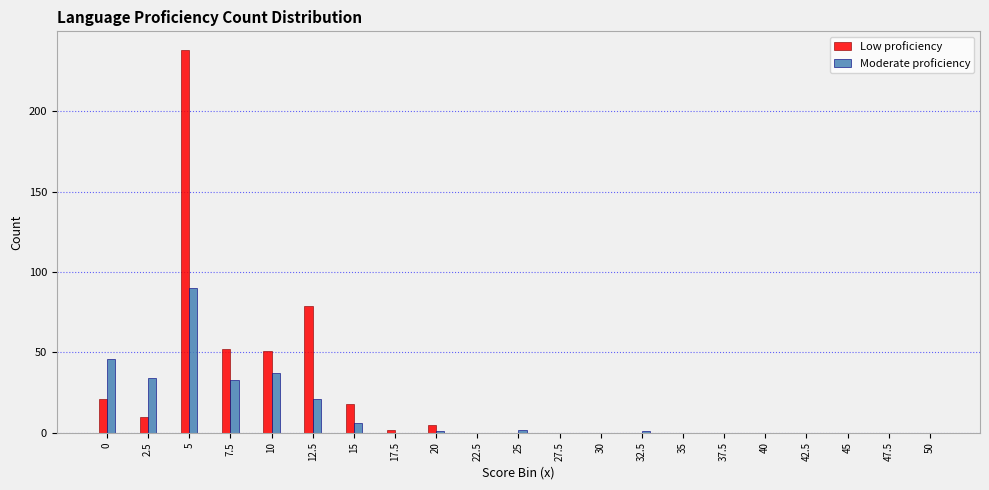

At which category is the sum across all series the highest?

5